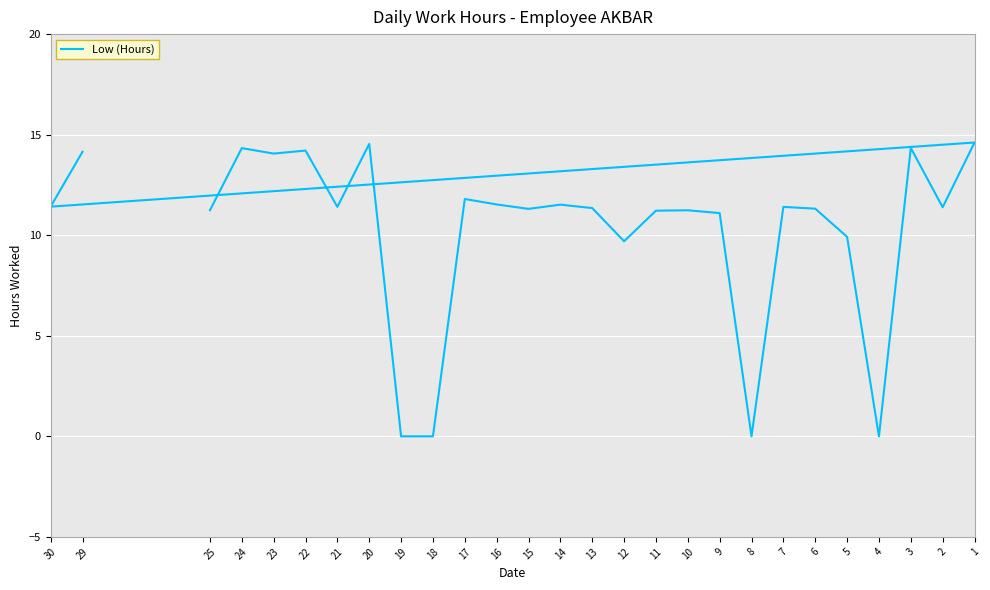

Where is the first local maximum?

1